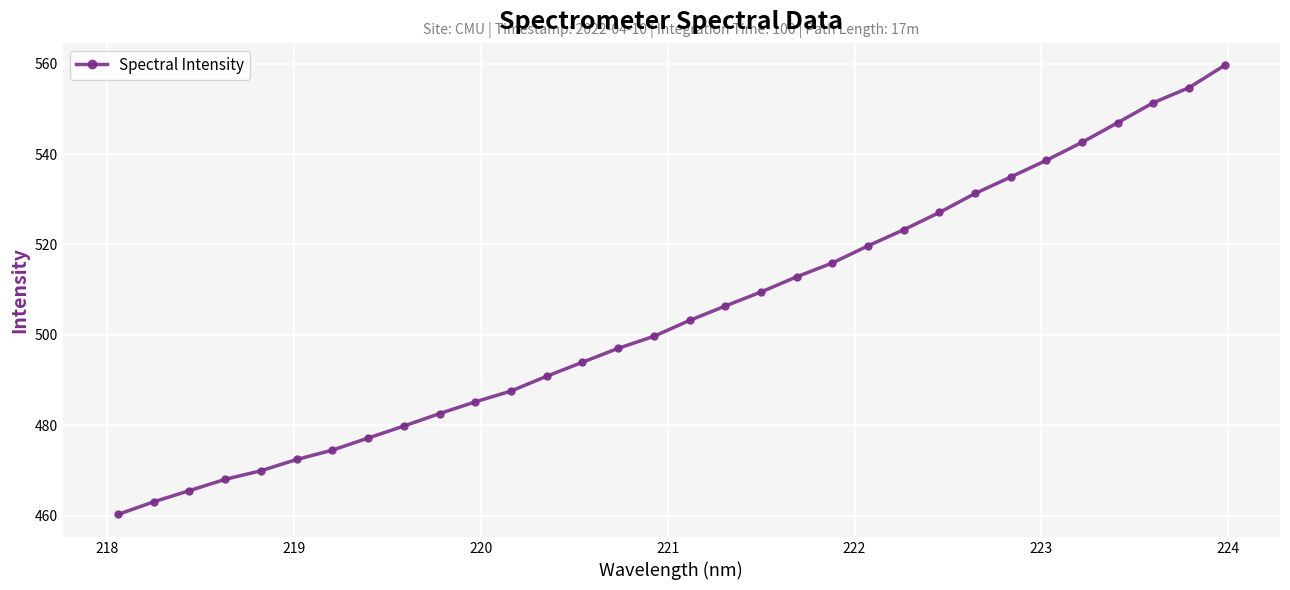

What is the value of the 3rd point from the left?

465.6